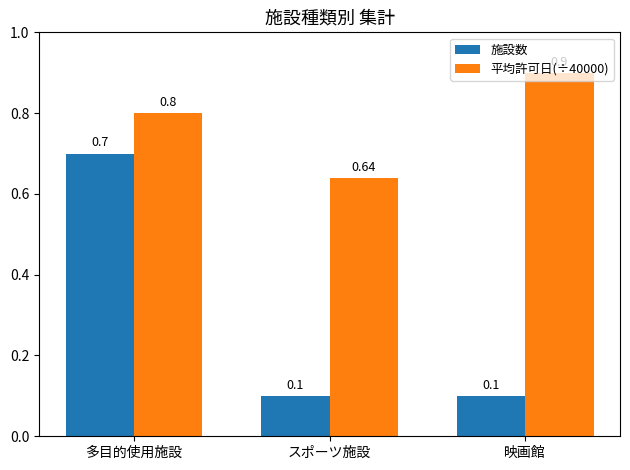

What are all the series names shown in the legend?

施設数, 平均許可日(÷40000)